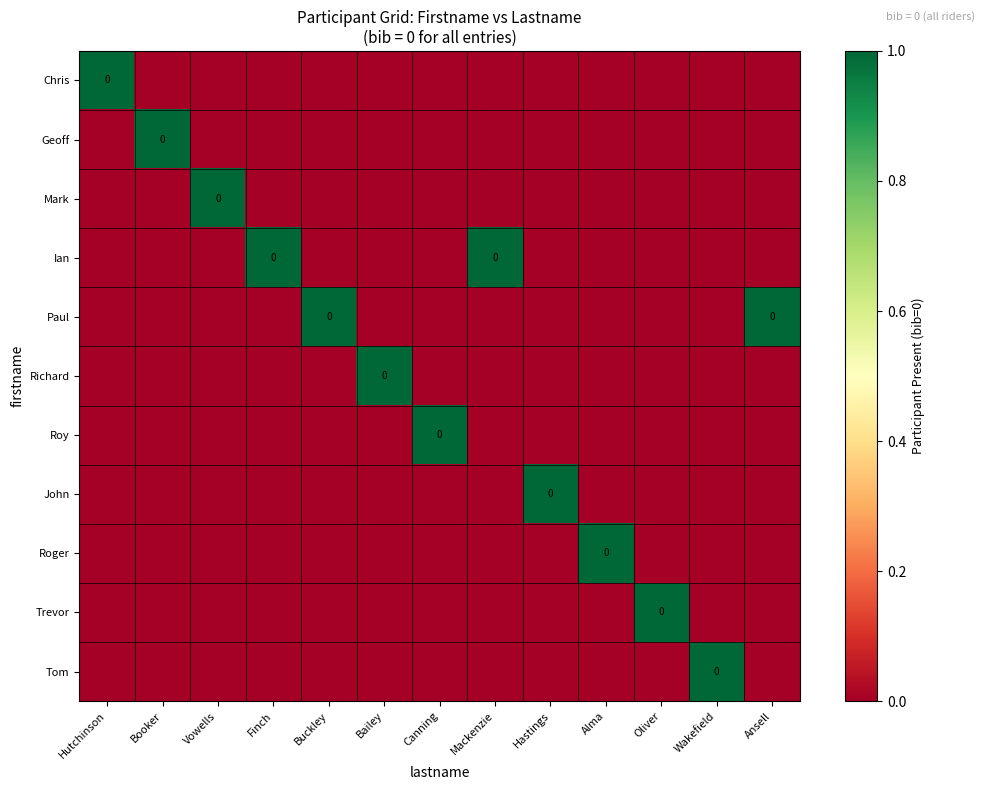

List the labels in order of Mark value, largest first.

Vowells, Hutchinson, Booker, Finch, Buckley, Bailey, Canning, Mackenzie, Hastings, Alma, Oliver, Wakefield, Ansell